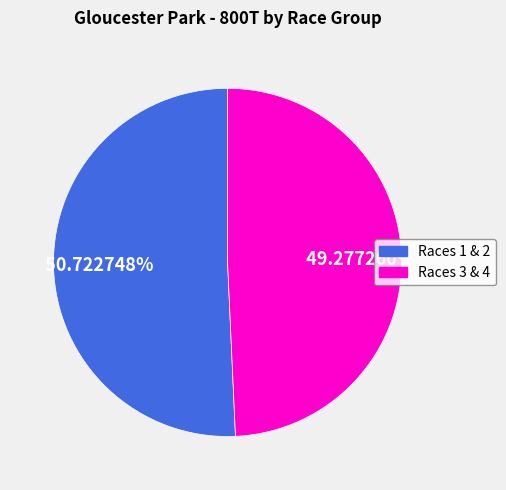

Is there any slice that represents more than half of the pie?

Yes